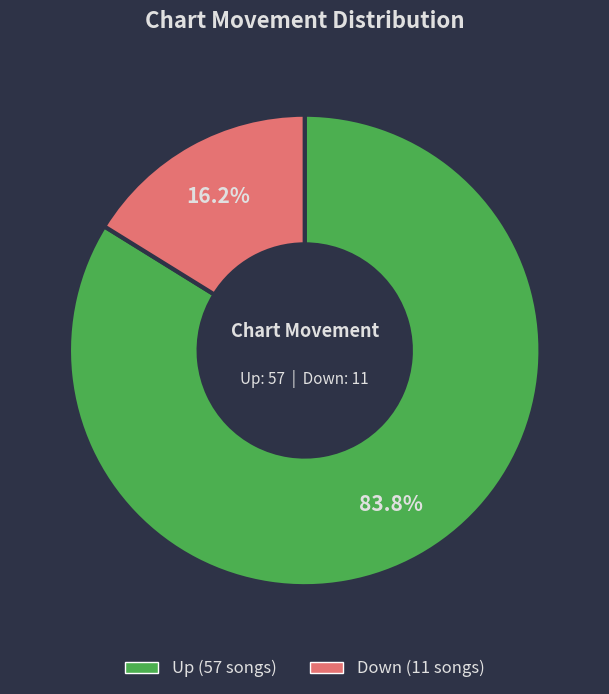

How many slices are in this pie chart?

2